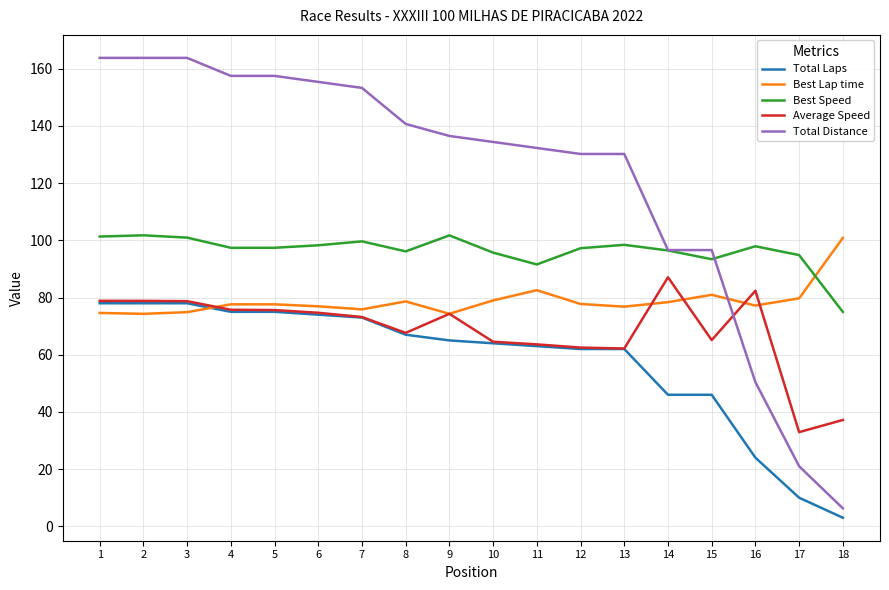

Rank the series by their average value, from highest to lowest.

Total Distance, Best Speed, Best Lap time, Average Speed, Total Laps